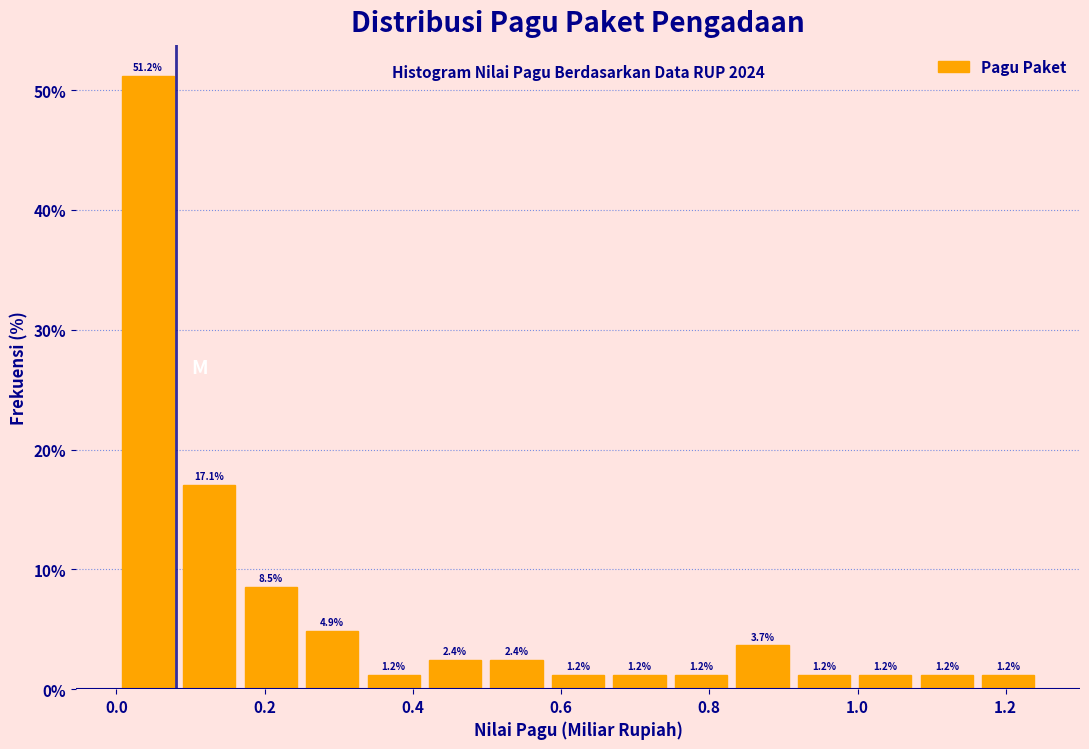

Reading left to right, transcribe this chart: for each bar, give the range it covers on the x-axis and its height. The bar edges are not printed on the chart, so give them approximately, as read against the axis.

0.00 to 0.08: 51.2
0.08 to 0.16: 17.1
0.16 to 0.24: 8.5
0.24 to 0.34: 4.9
0.34 to 0.42: 1.2
0.42 to 0.50: 2.4
0.50 to 0.58: 2.4
0.58 to 0.66: 1.2
0.66 to 0.74: 1.2
0.74 to 0.84: 1.2
0.84 to 0.92: 3.7
0.92 to 1.00: 1.2
1.00 to 1.08: 1.2
1.08 to 1.16: 1.2
1.16 to 1.24: 1.2